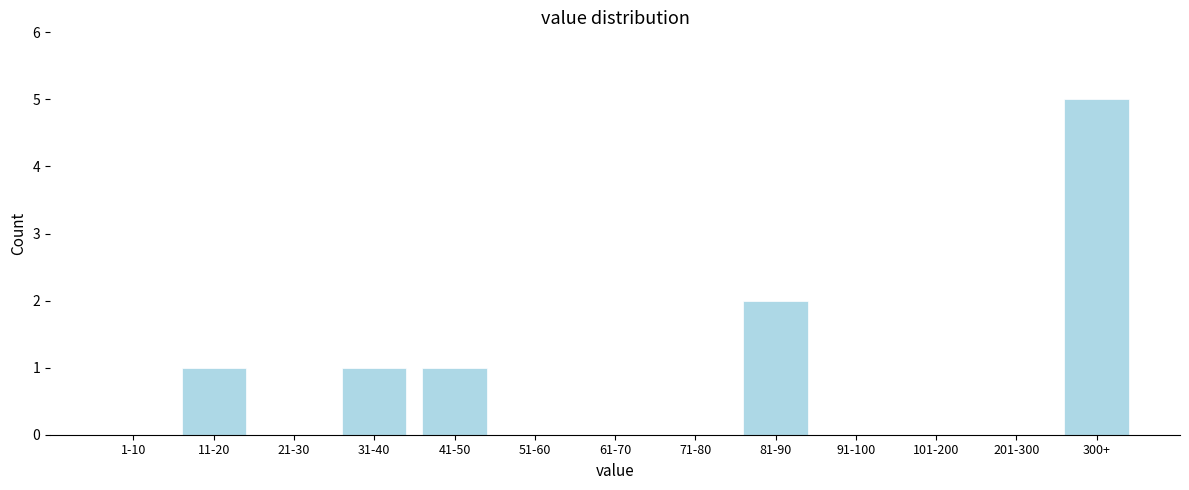

Reading left to right, list all the values displayed in this chart.

1-10=0	11-20=1	21-30=0	31-40=1	41-50=1	51-60=0	61-70=0	71-80=0	81-90=2	91-100=0	101-200=0	201-300=0	300+=5